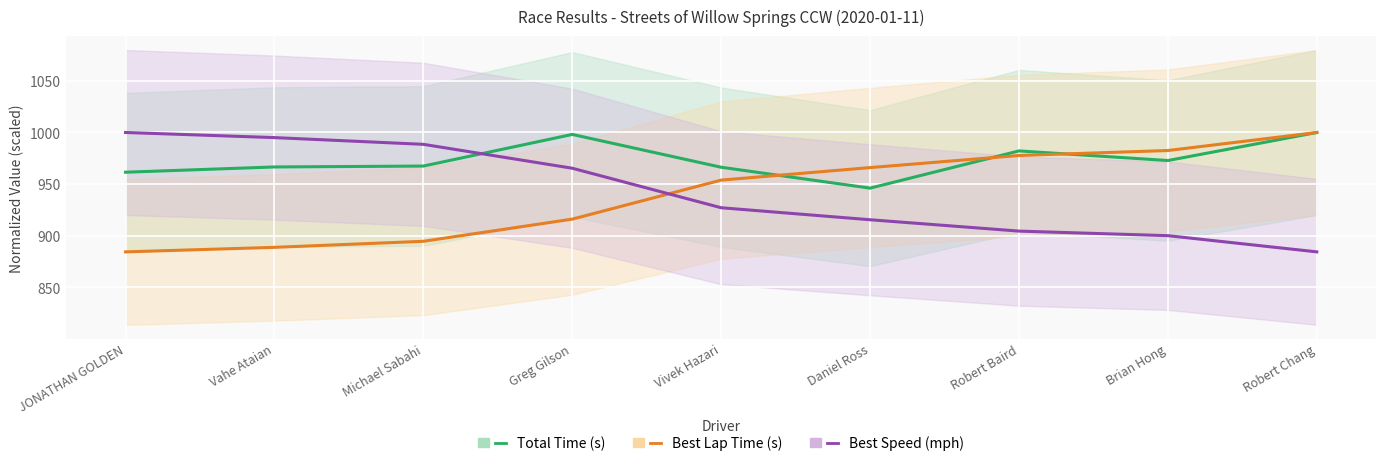

What is the difference between the maximum and second lowest values in the Total Time (s) series?

38.5